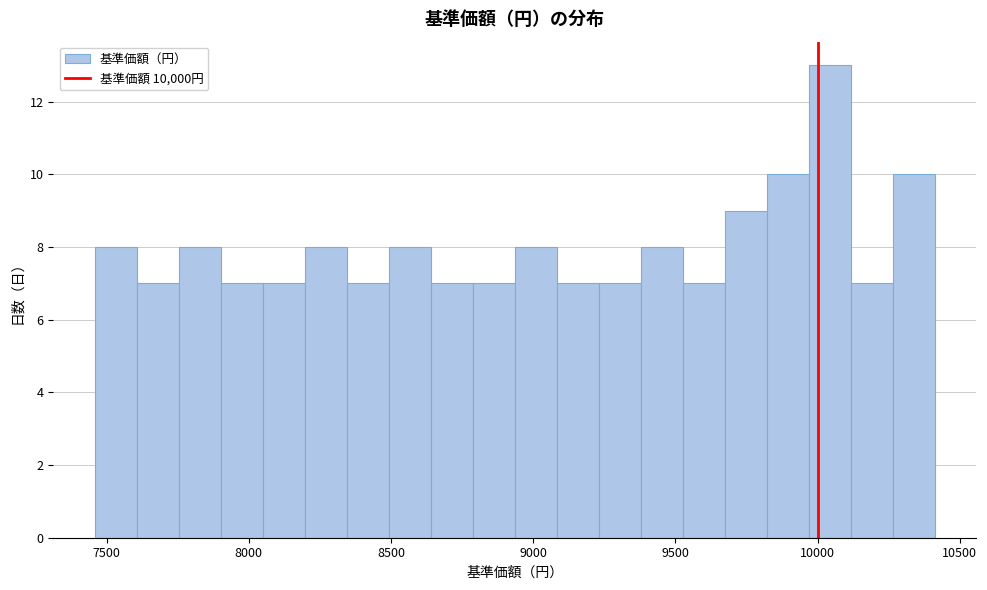

Around what value on the x-axis is the tallest bar? Give the approximate position of its centre, as read against the axis.

10050